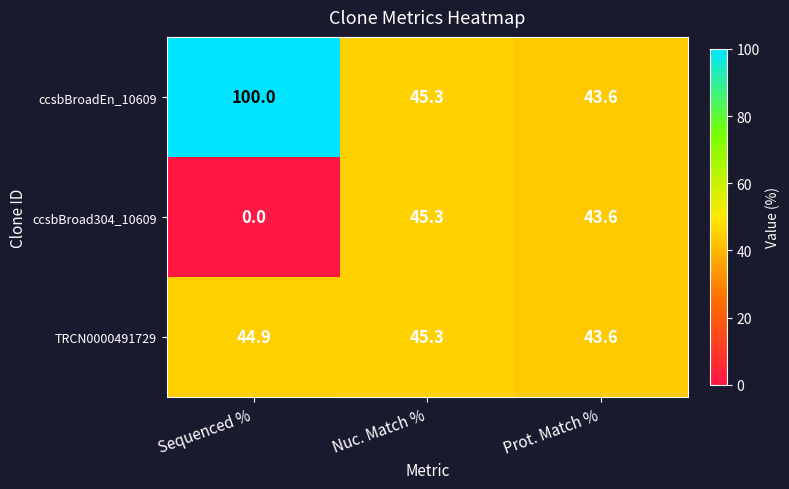

The ccsbBroadEn_10609 series shows 16.6 at Nuc. Match %. True or false?

False